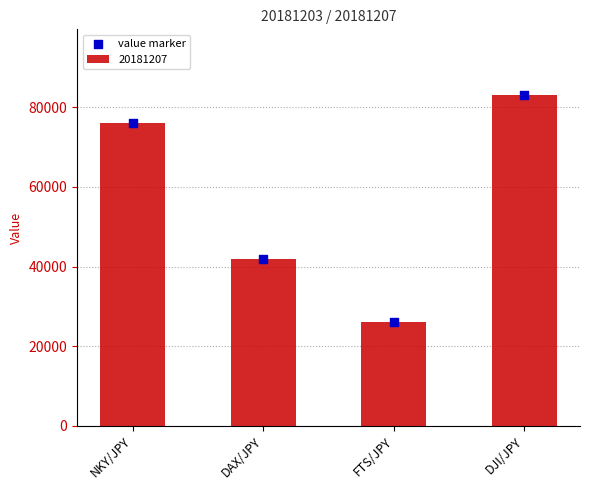

Approximately how many times larger is the value at FTS/JPY compared to DAX/JPY?

0.6